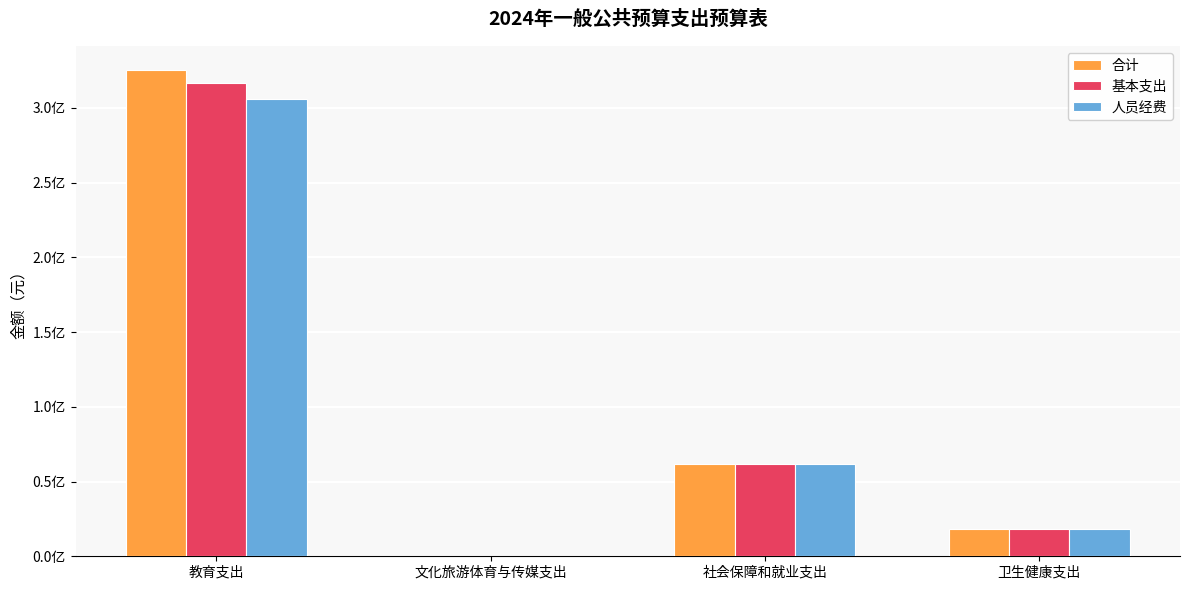

What are all the series names shown in the legend?

合计, 基本支出, 人员经费